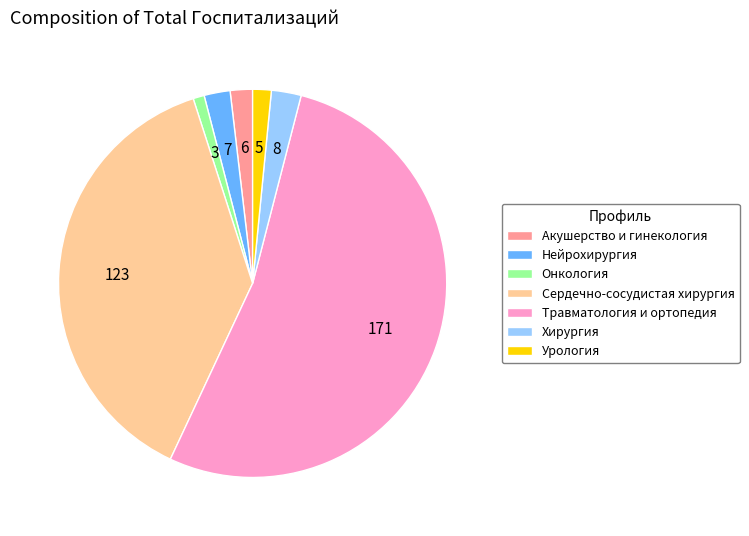

True or false: Нейрохирургия accounts for 16% of the total.

False